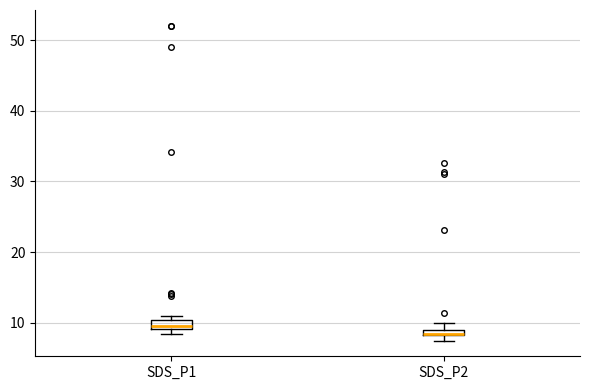

Where is the lower edge of the box for SDS_P2 on the y-axis? The values are not printed on the chart, so give them approximately, as read against the axis.

8